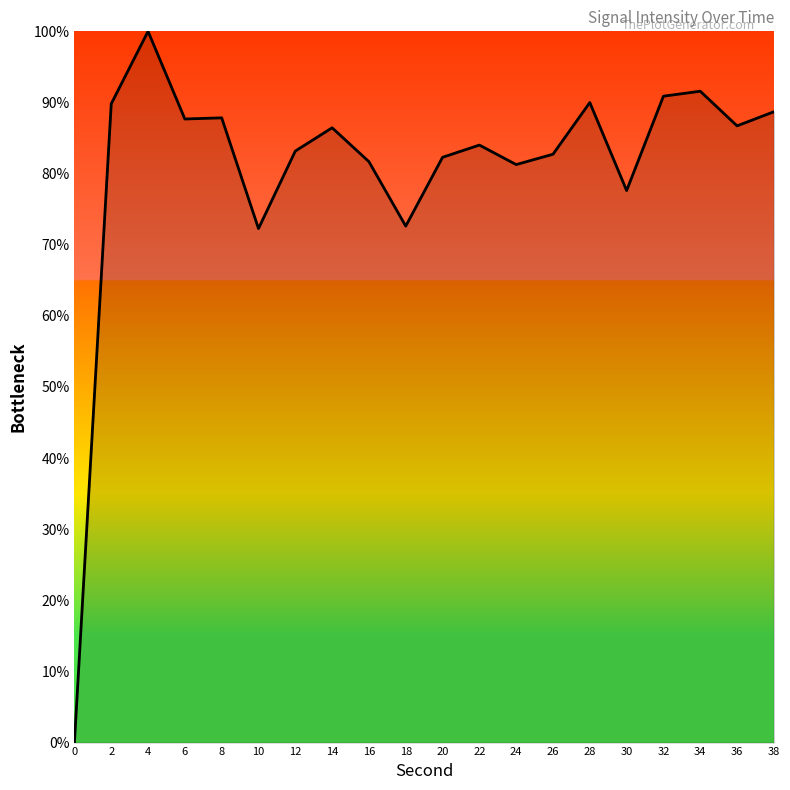

What is the change in value from 28 to 30?

-12.4